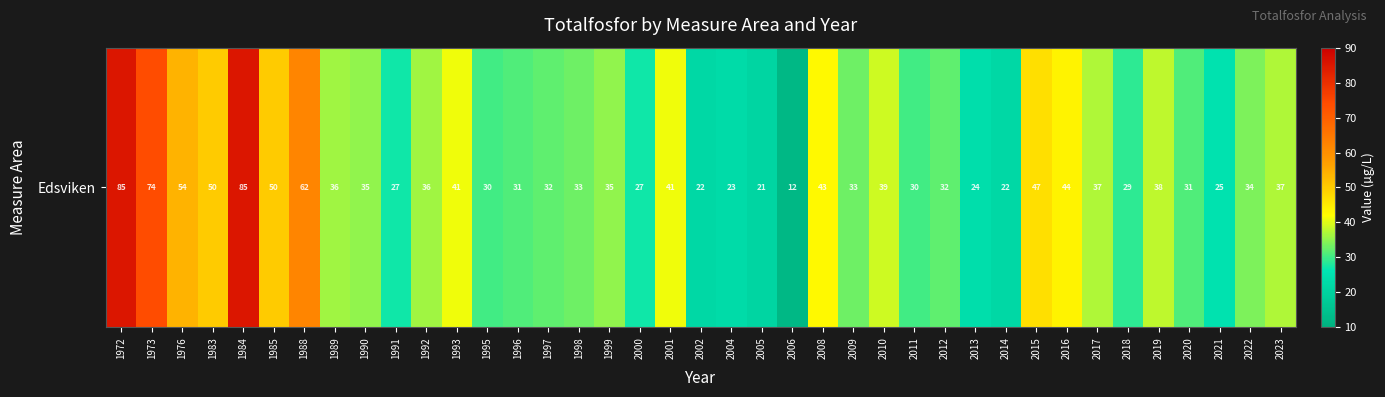

What is the sum of the values at 2014 and 2023?

59.0